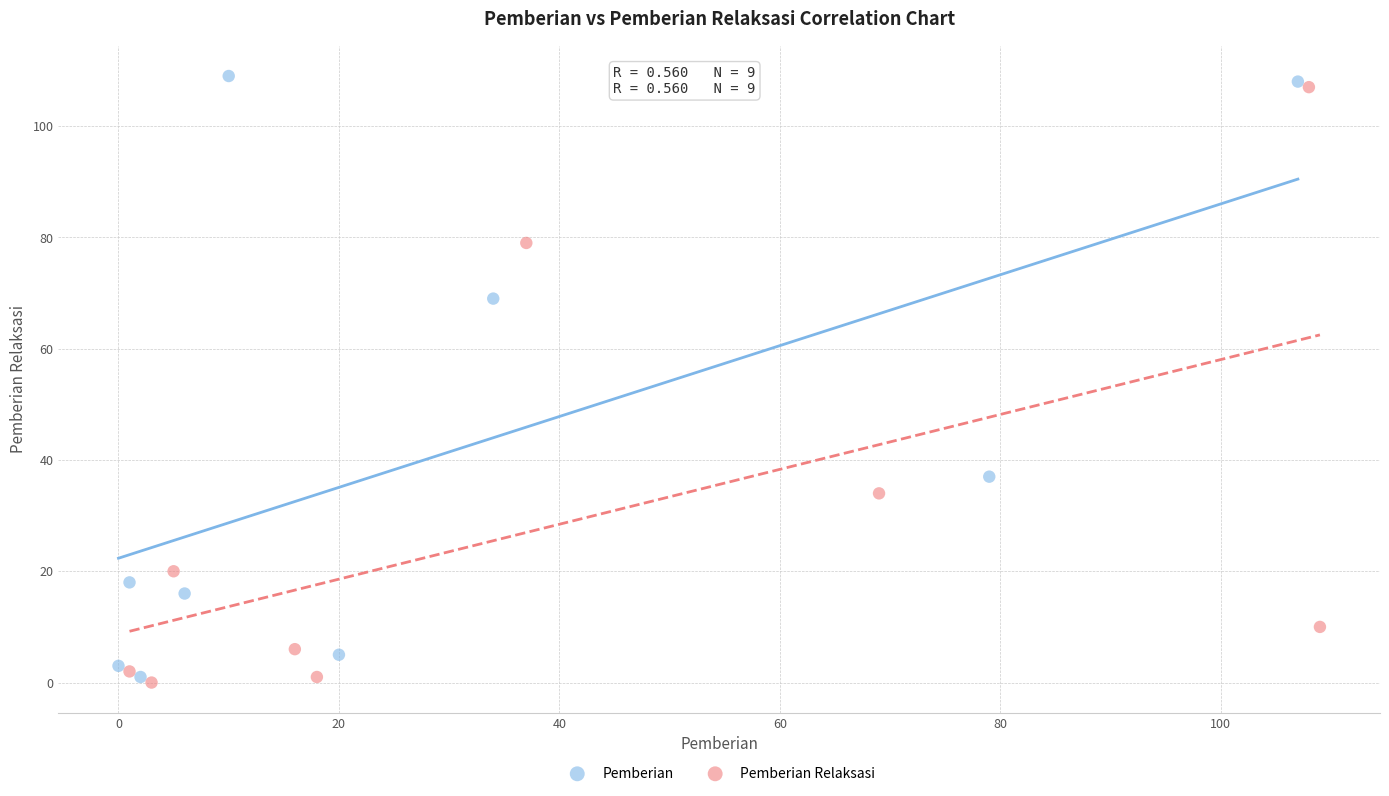

Which series reaches the minimum Y coordinate?

Pemberian Relaksasi